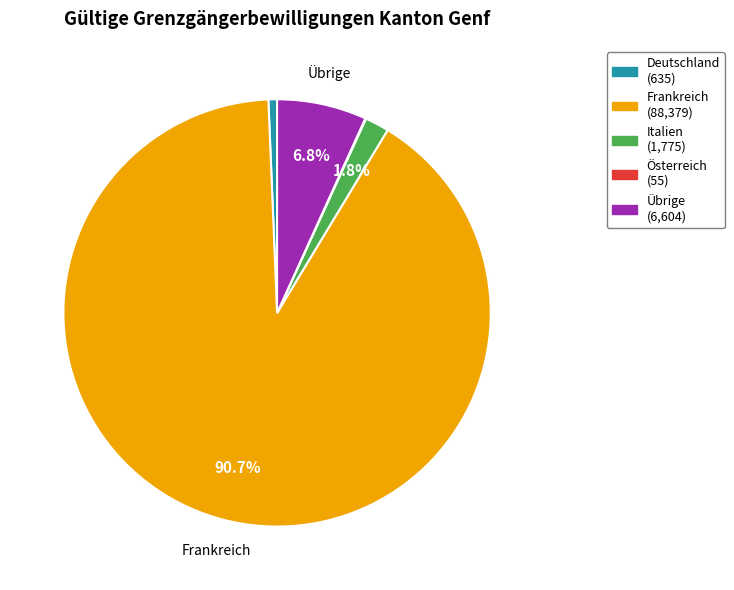

Is there any slice that represents more than half of the pie?

Yes